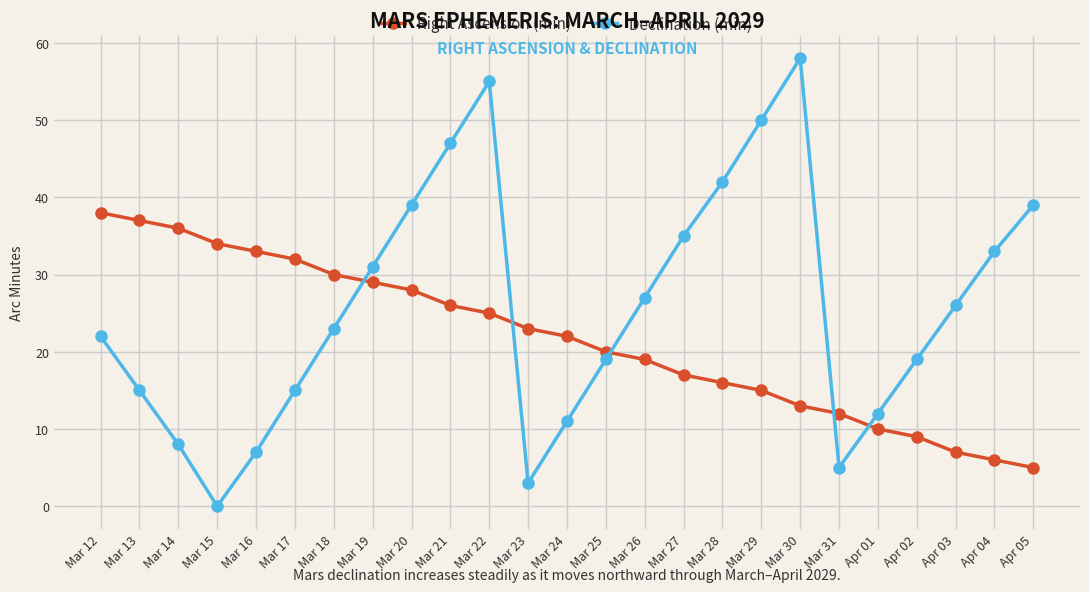

What position from the right is Mar 17?

20